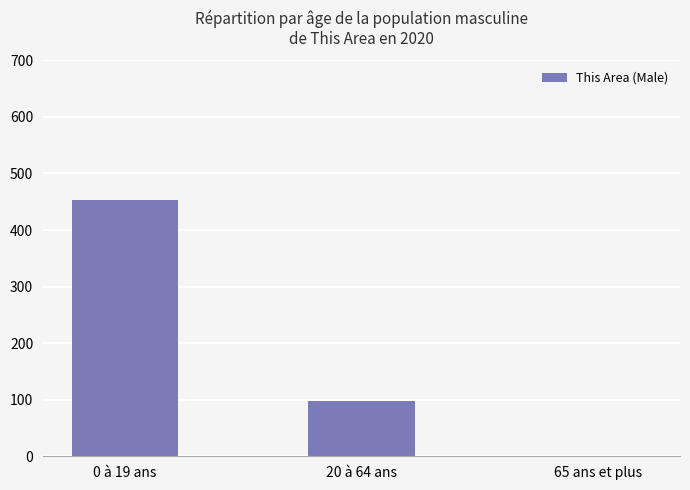

Does the chart contain stacked bars?

No